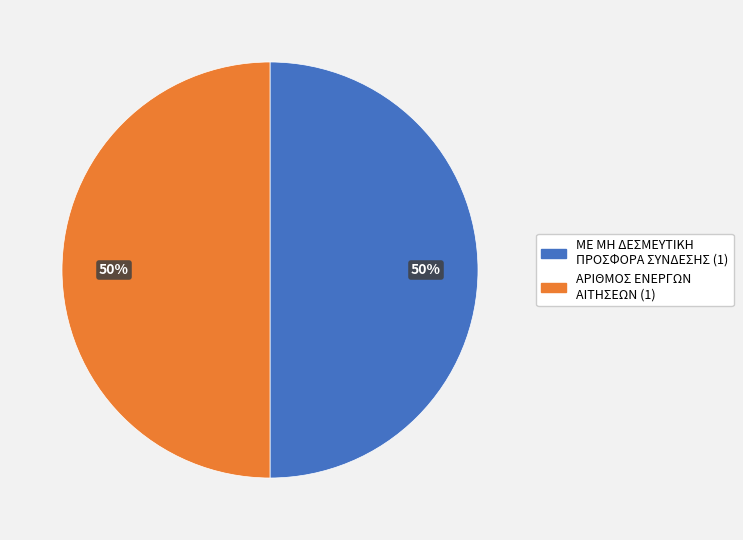

How many segments does this pie chart have?

2